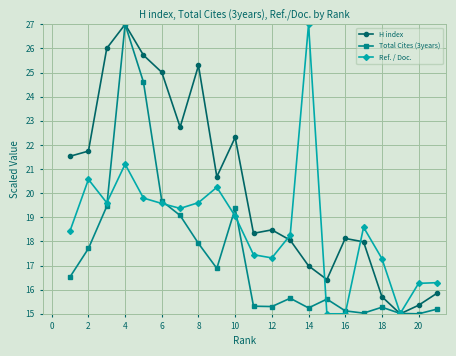

What is the lowest value of the Ref. / Doc. series?

15.0